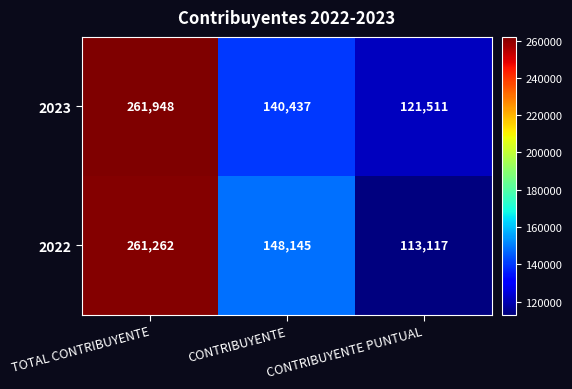

What is the sum of the 2023 values at CONTRIBUYENTE PUNTUAL and TOTAL CONTRIBUYENTE?

383459